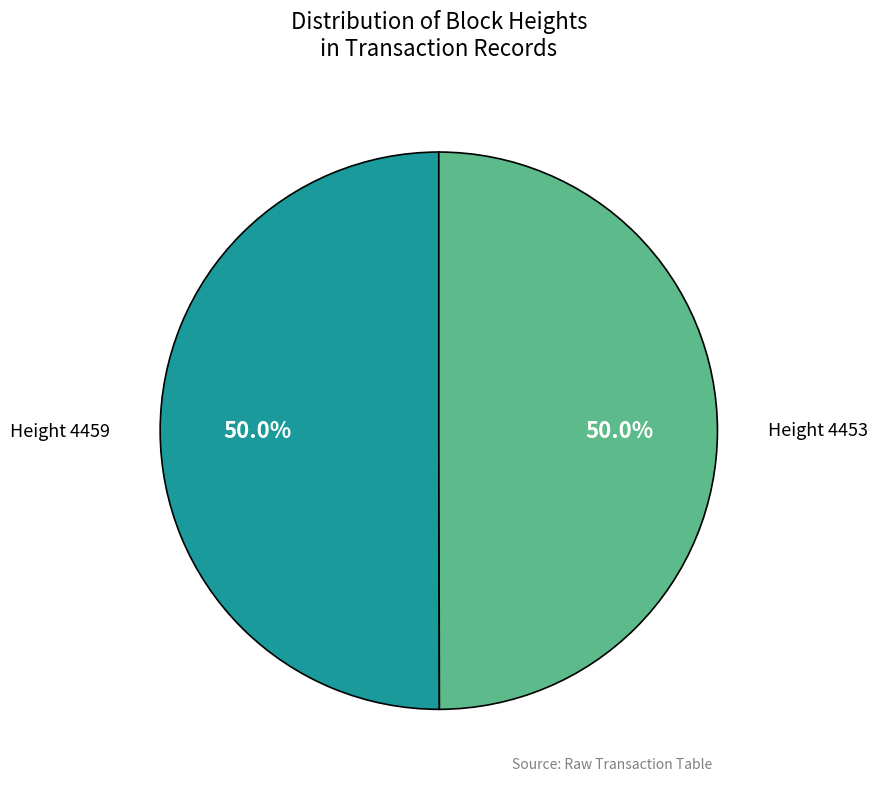

What is the total percentage of Height 4453 and Height 4459?

100.0%